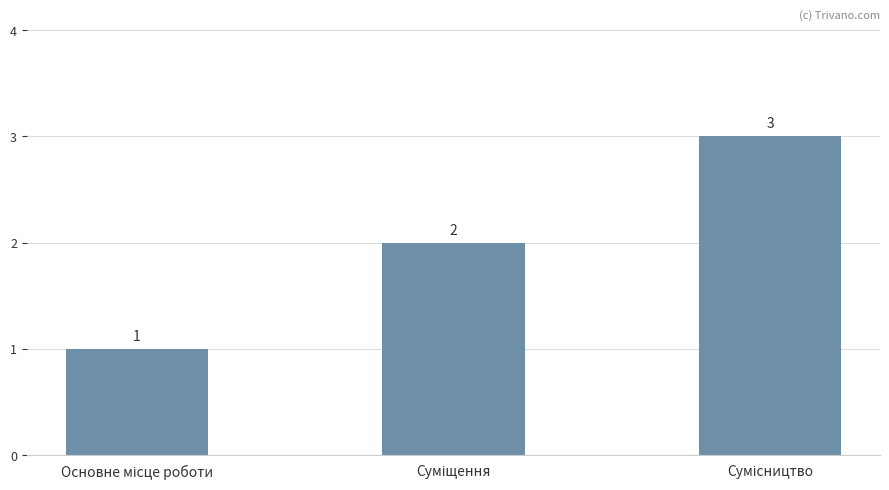

Count the values in the range 1 to 3.

3